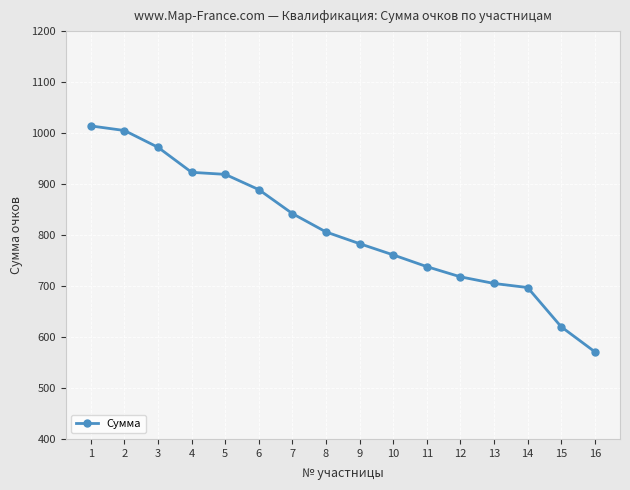

Which label corresponds to the largest value in the chart?

1